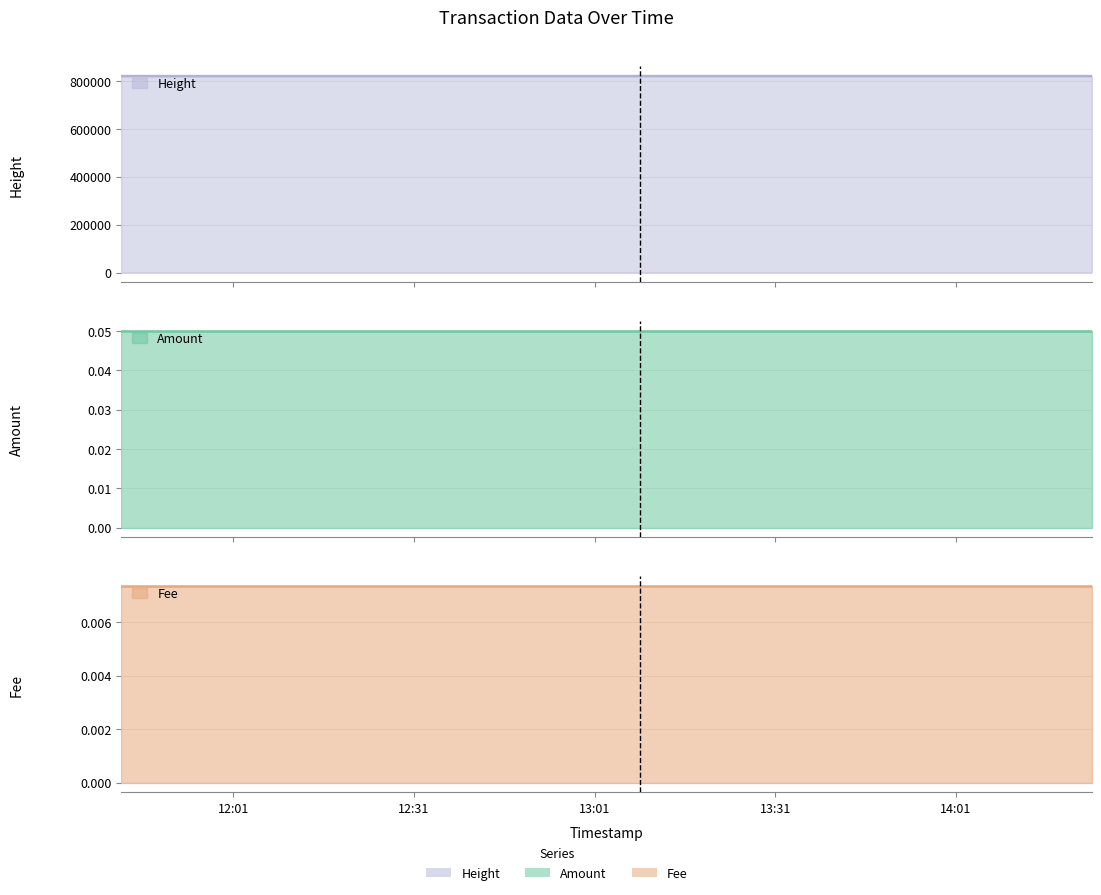

Reading right to left, transcribe all the data shown in this chart.

Amount: 2020-11-21 14:23:36=0.1	2020-11-21 13:08:37=0.1	2020-11-21 11:42:22=0.1
Fee: 2020-11-21 14:23:36=0.0	2020-11-21 13:08:37=0.0	2020-11-21 11:42:22=0.0
Height: 2020-11-21 14:23:36=820115.0	2020-11-21 13:08:37=820096.0	2020-11-21 11:42:22=820076.0